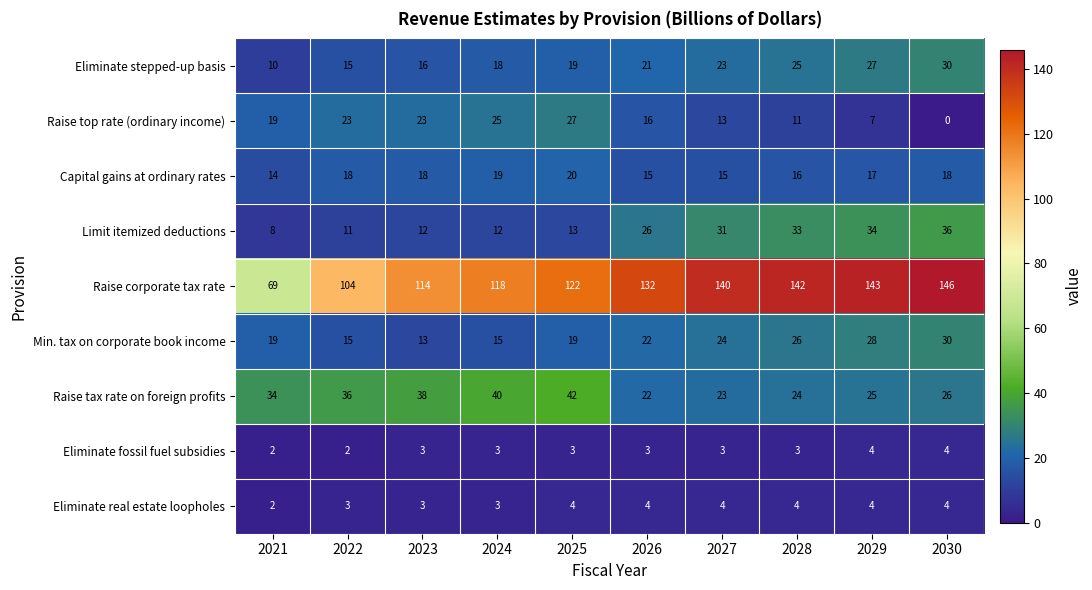

What is the spread (max minus min) of values at 2021?

67